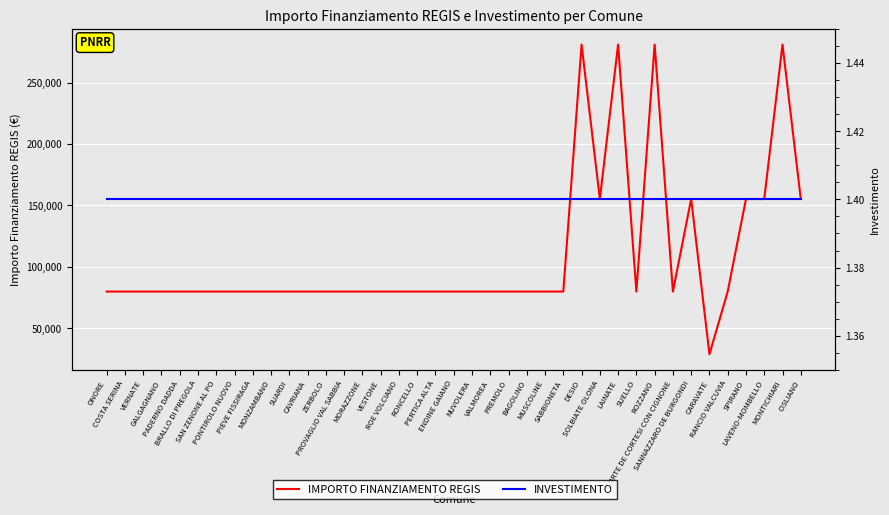

What are all the series names shown in the legend?

IMPORTO FINANZIAMENTO REGIS, INVESTIMENTO